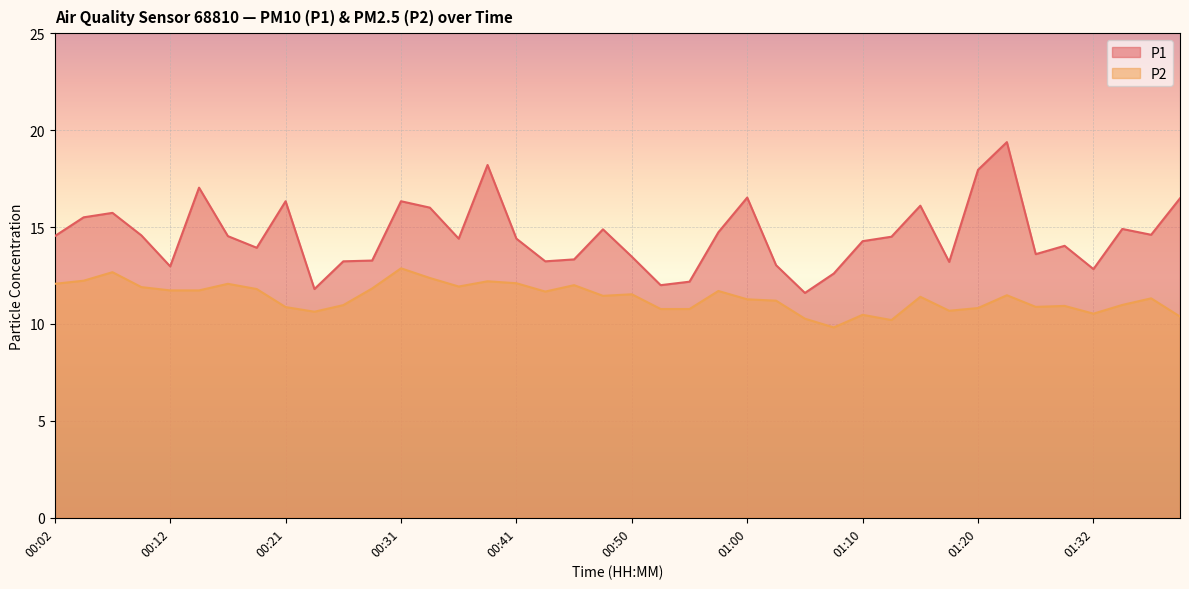

Is it true that P2 equals 11.0 at 01:35?

True